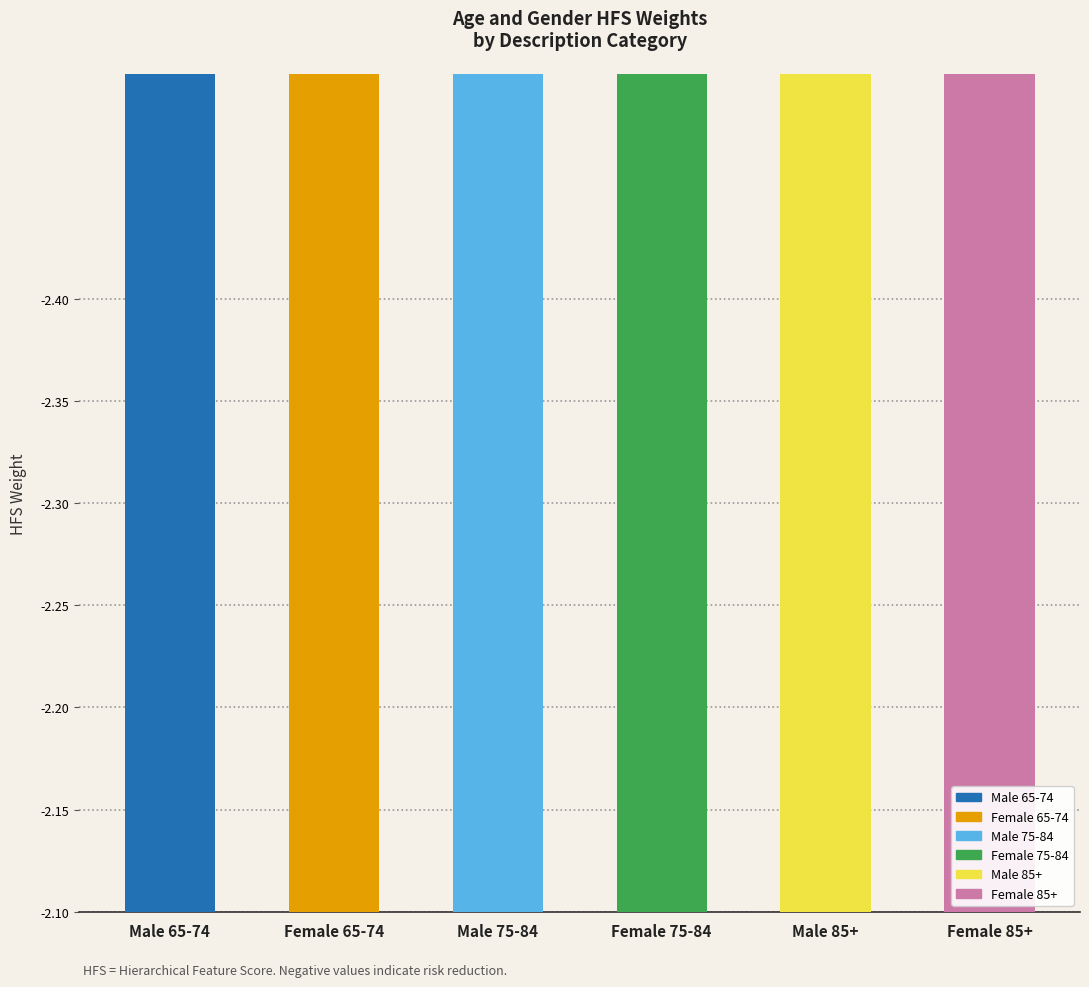

Approximately how many times larger is the value at Male 75-84 compared to Female 85+?

1.0